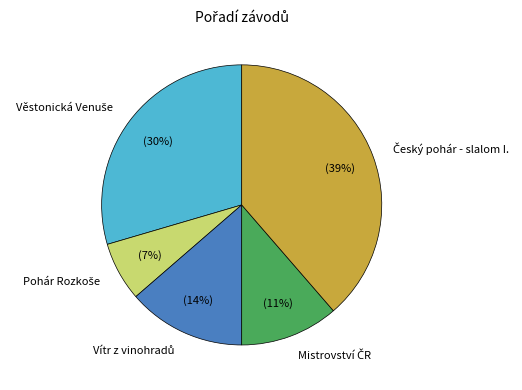

To the nearest percent, what is the average slice percentage?

20%